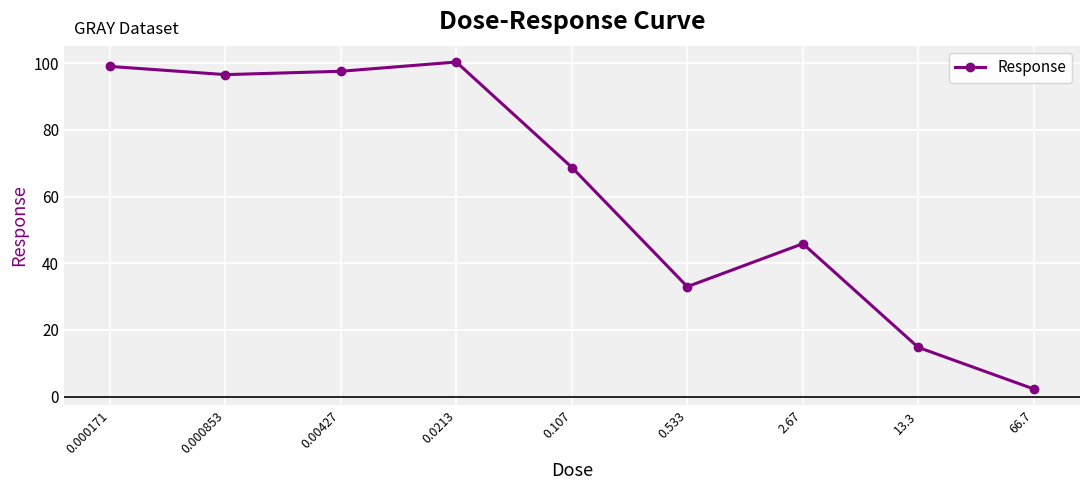

True or false: there are more than 1 points higher than both neighbors.

True